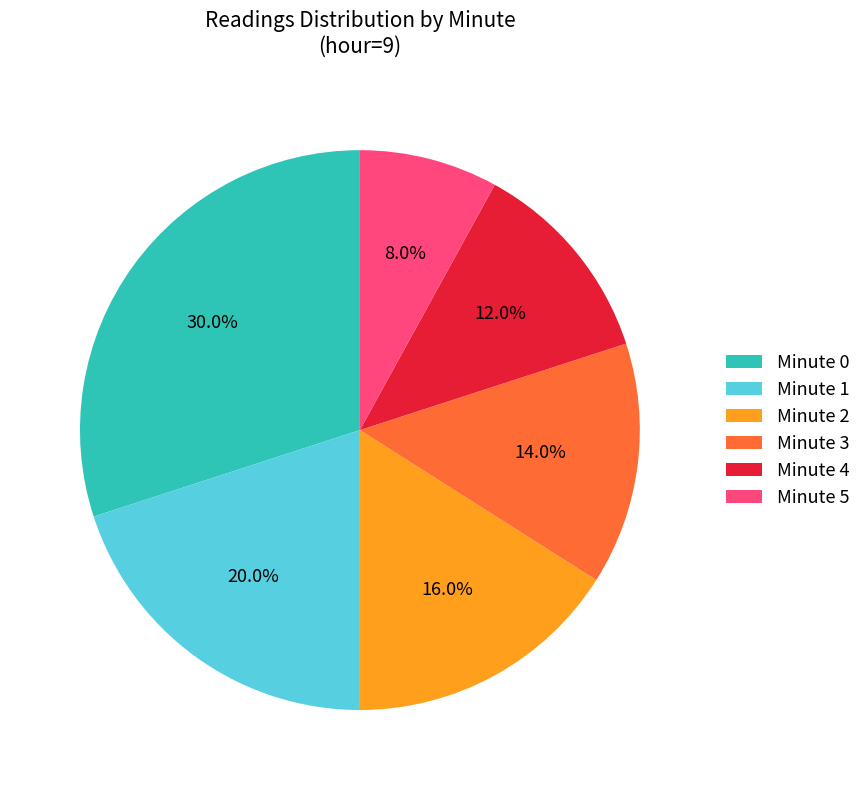

How many segments does this pie chart have?

6